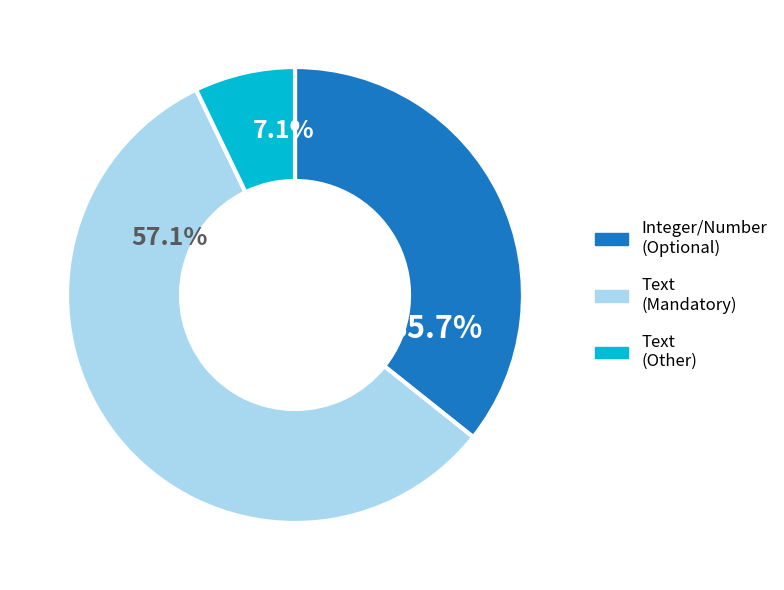

Between Text (Other) and Text (Mandatory), which is larger?

Text (Mandatory)